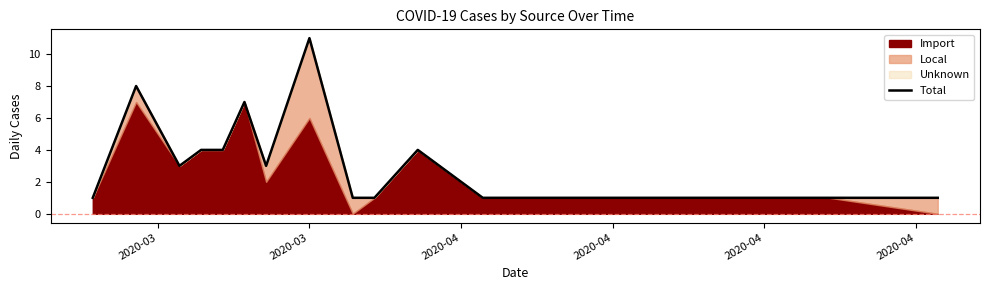

Count the values in the range 1 to 4.

13